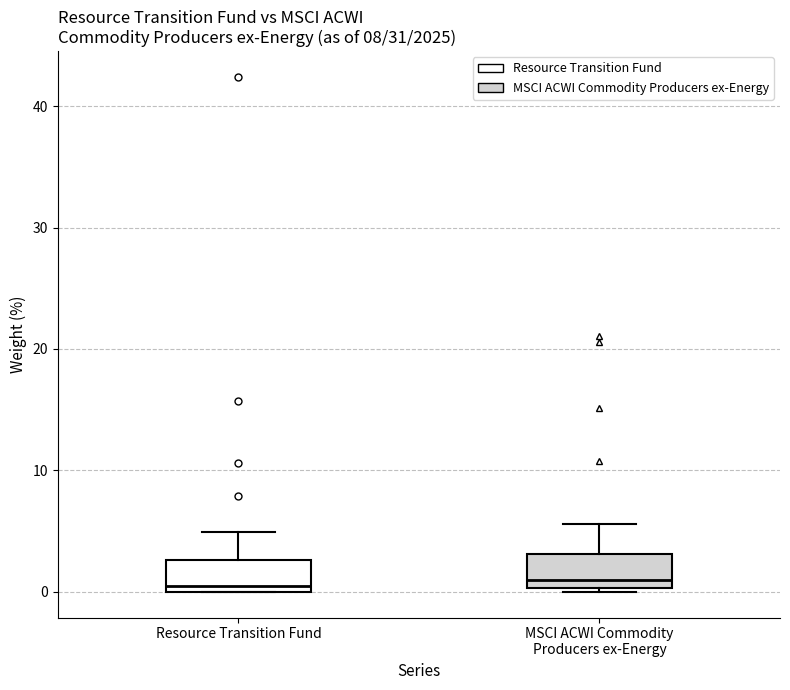

Reading left to right, transcribe this box plot: for each box, give where its median line is, the range the box spans, and where its two whiskers end, as read against the y-axis. The values are not printed on the chart, so give them approximately, as read against the axis.

Resource Transition Fund: median 1, box 0 to 3, whiskers 0 to 5
MSCI ACWI Commodity Producers ex-Energy: median 1, box 0 to 3, whiskers 0 to 6